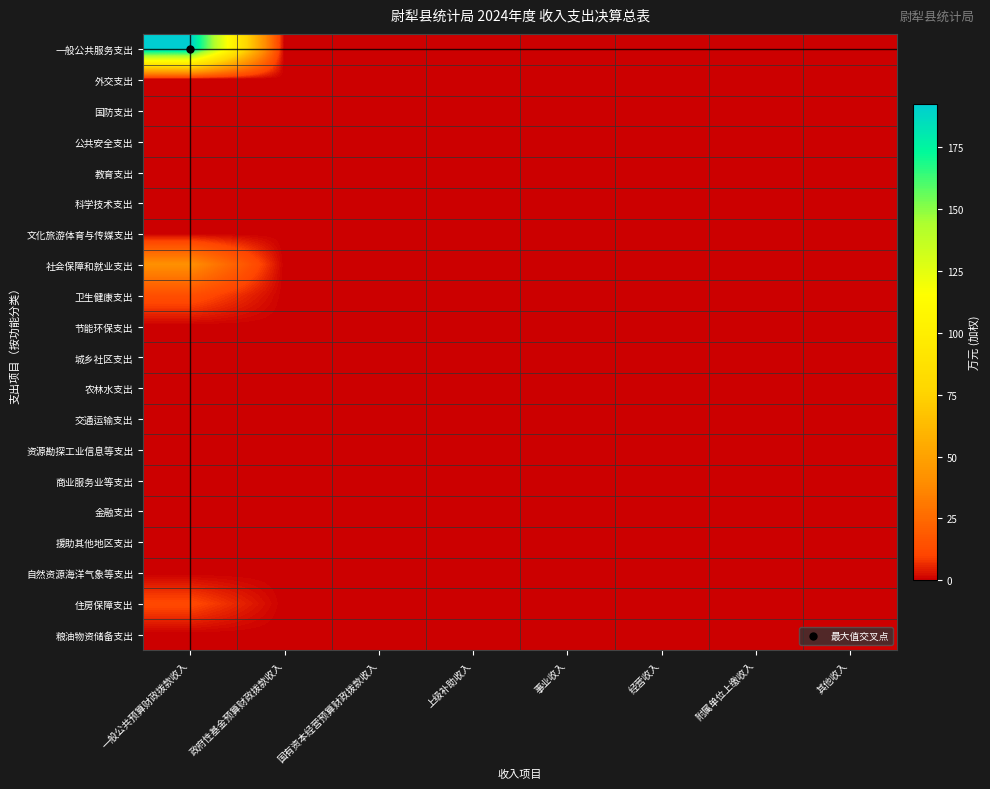

List the series in order of their peak value, highest first.

一般公共服务支出, 社会保障和就业支出, 卫生健康支出, 住房保障支出, 教育支出, 外交支出, 国防支出, 公共安全支出, 科学技术支出, 文化旅游体育与传媒支出, 节能环保支出, 城乡社区支出, 农林水支出, 交通运输支出, 资源勘探工业信息等支出, 商业服务业等支出, 金融支出, 援助其他地区支出, 自然资源海洋气象等支出, 粮油物资储备支出